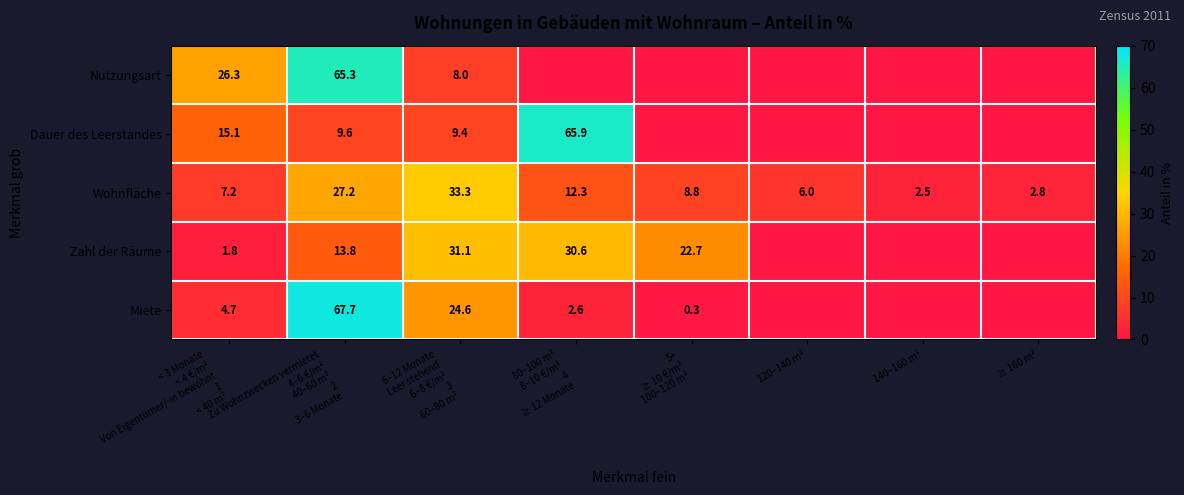

At how many categories does at least one series exceed 59?

2